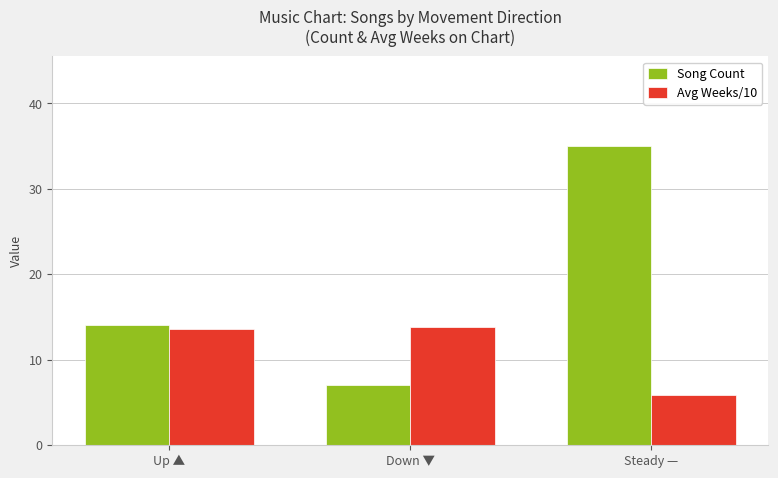

What is the total value across all series at Up ▲?

27.6